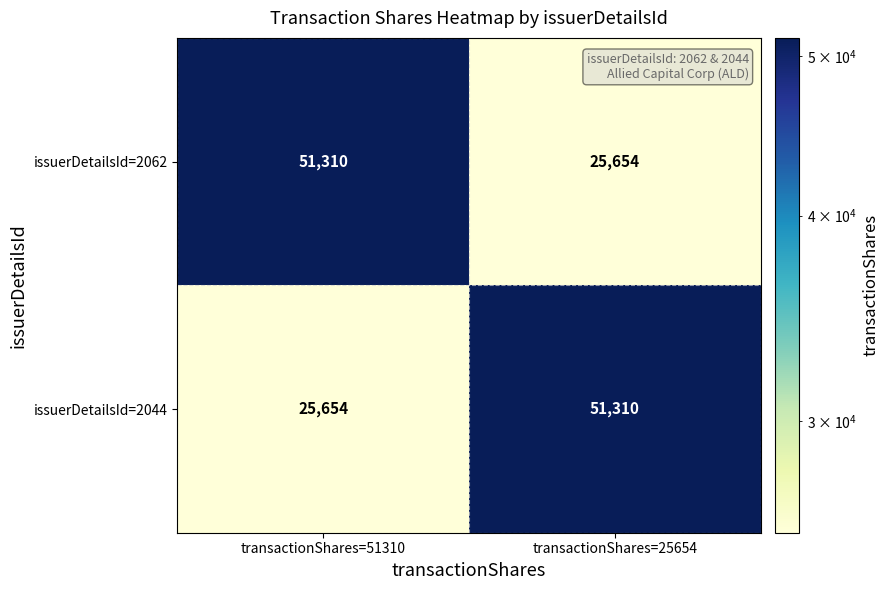

What is the sum of all issuerDetailsId=2062 values?

76964